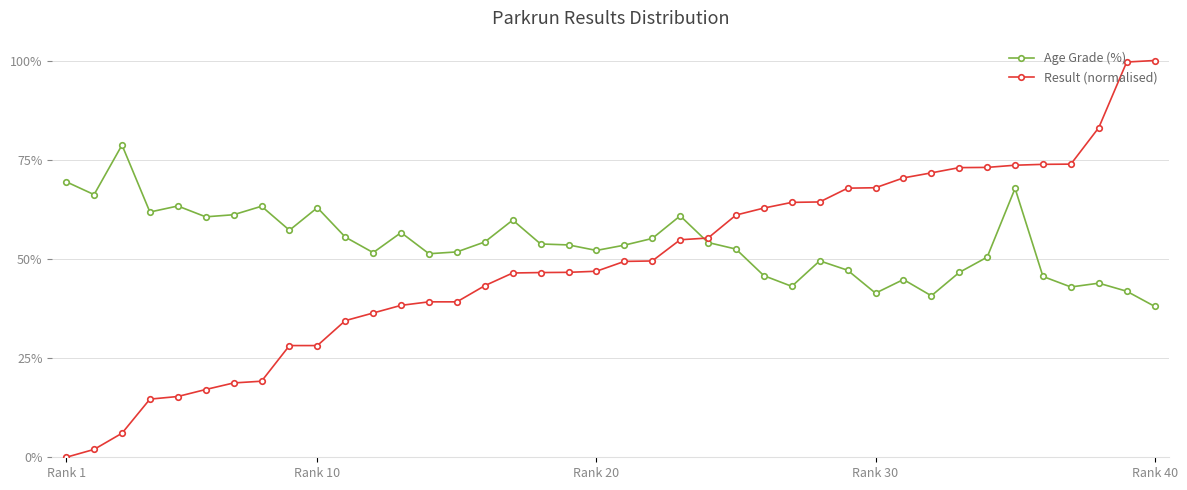

Which series has the largest range (max minus min)?

Result (normalised)